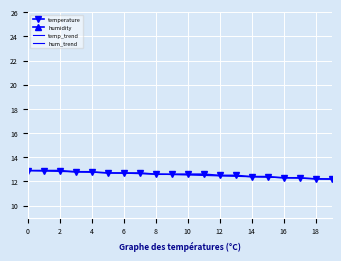

The temperature series shows 12.6 at 10. True or false?

True